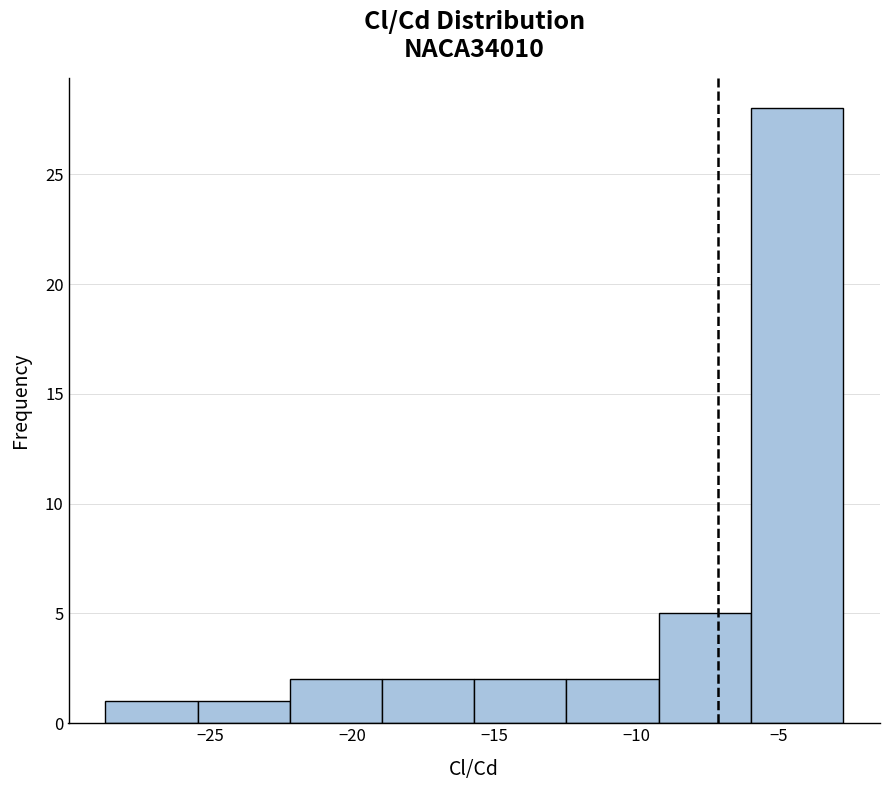

Over which range of the x-axis is the bar tallest?

-6.0 to -2.5